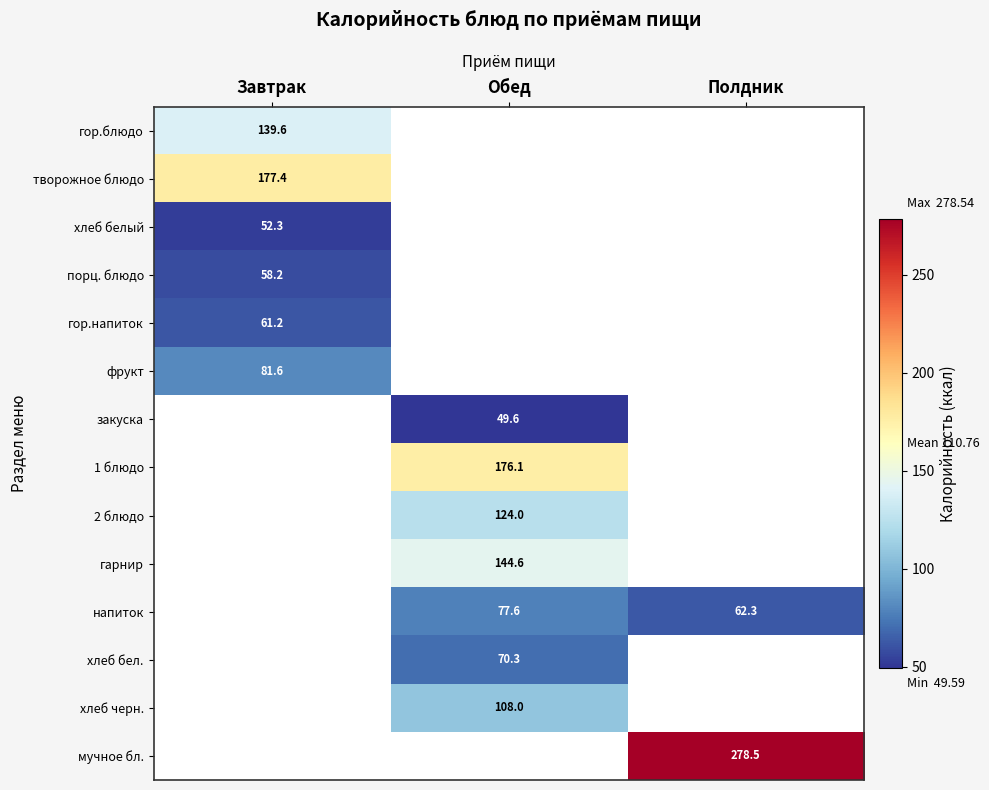

Which has a higher value, Полдник or Обед?

Обед